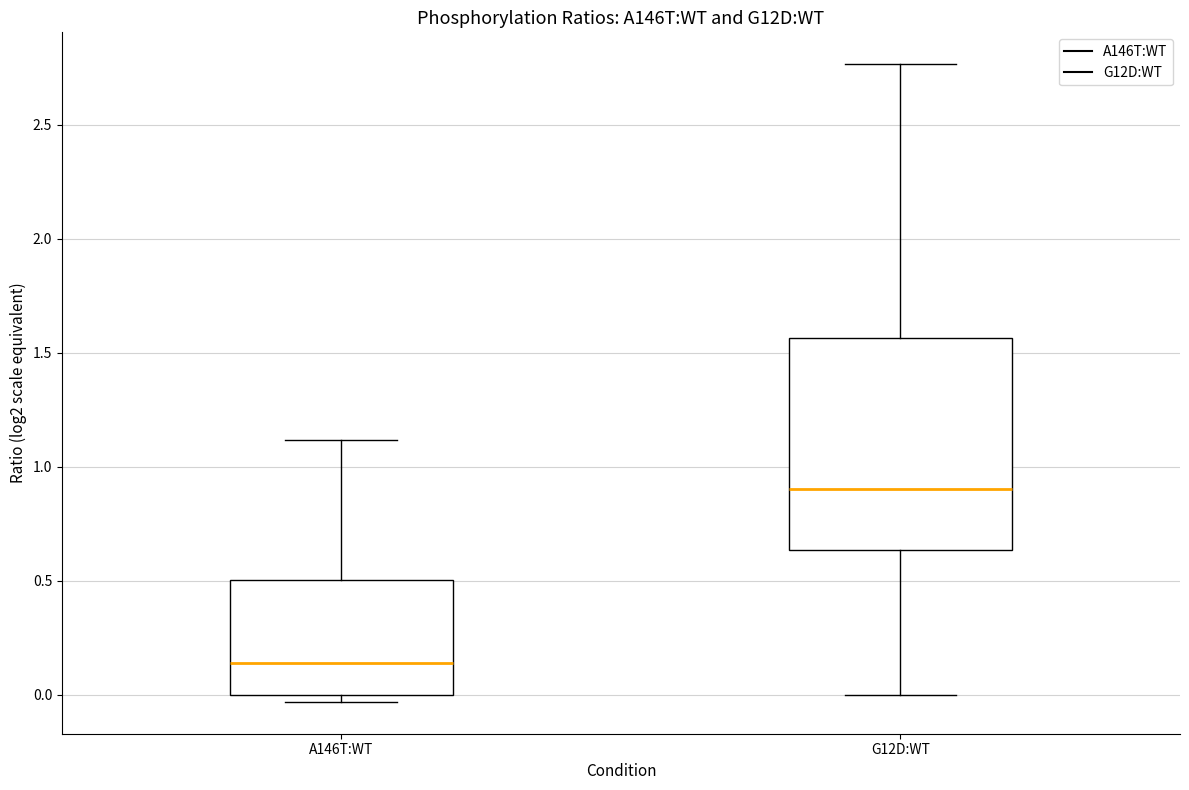

Reading left to right, transcribe this box plot: for each box, give where its median line is, the range the box spans, and where its two whiskers end, as read against the y-axis. The values are not printed on the chart, so give them approximately, as read against the axis.

A146T:WT: median 0.15, box 0.00 to 0.50, whiskers -0.05 to 1.10
G12D:WT: median 0.90, box 0.65 to 1.55, whiskers 0.00 to 2.75